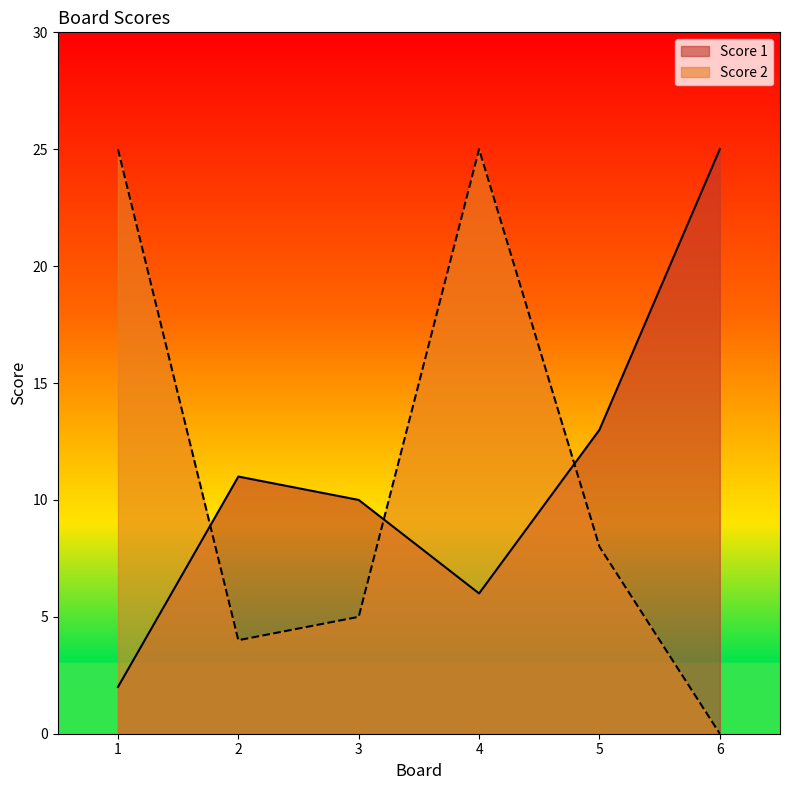

Is the value of Score 1 at 6 greater than the value of Score 2 at 4?

No